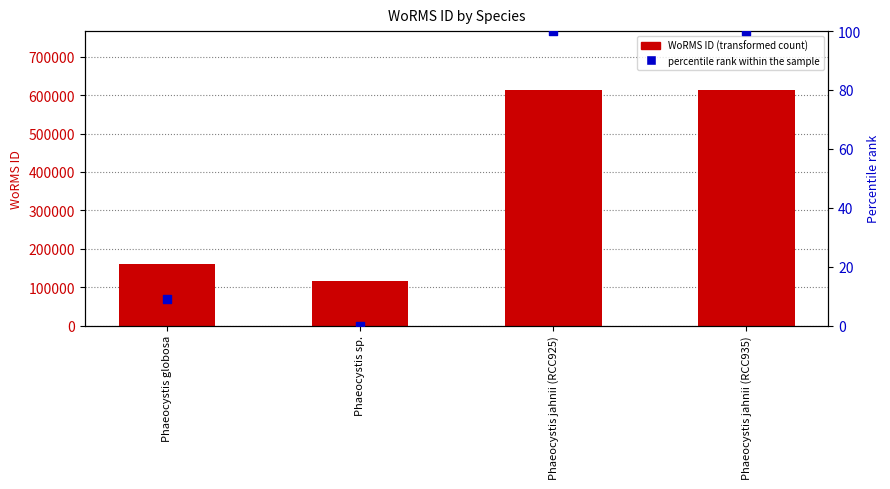

Which series has the largest total across all categories?

WoRMS ID